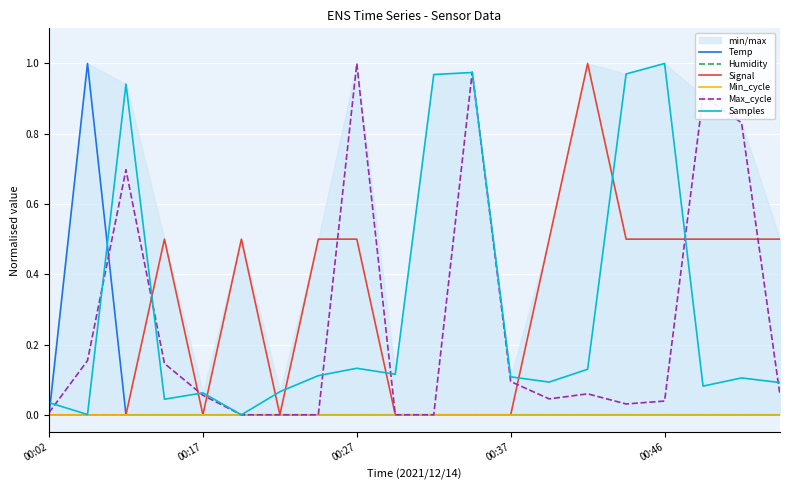

Which series changed the most between 18 and 19?

Max_cycle